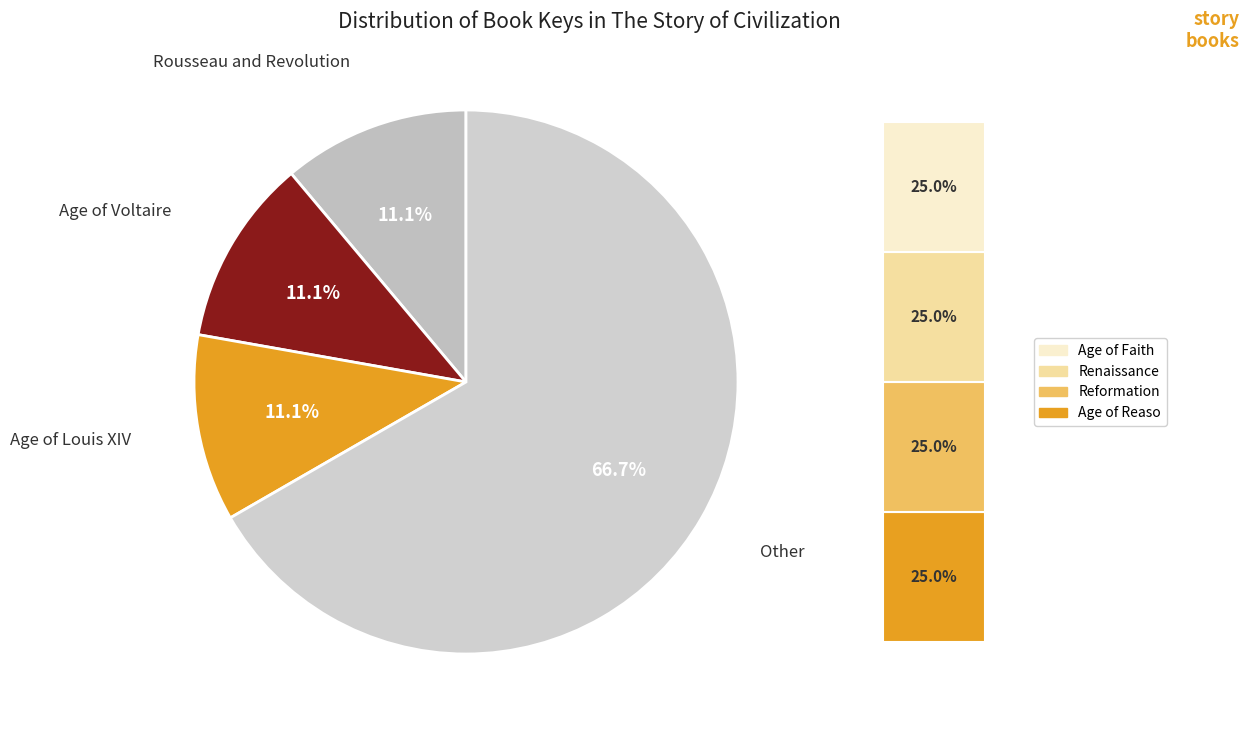

True or false: Age of Faith accounts for 24% of the total.

False